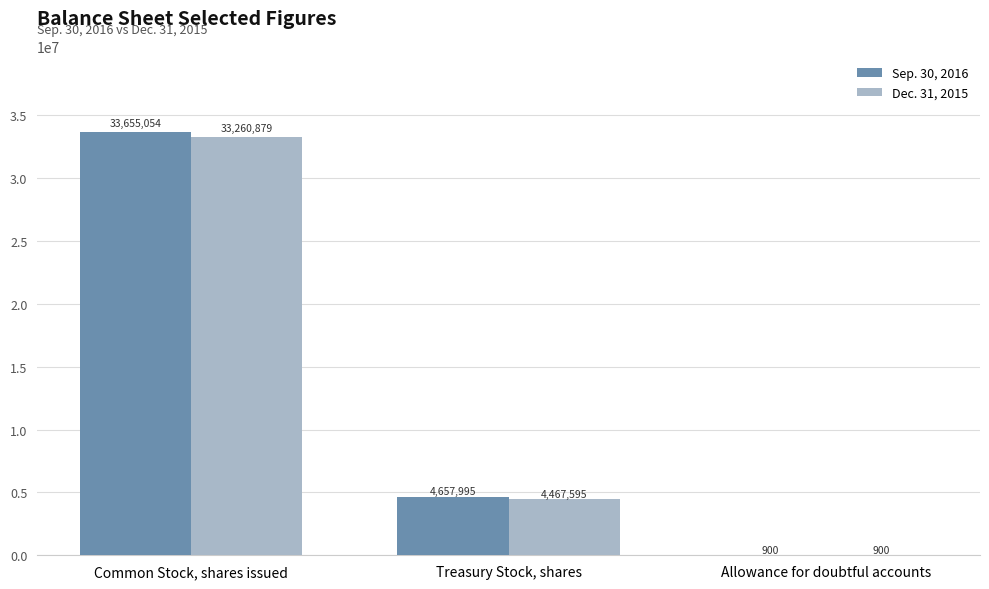

Which series changed the most between Common Stock, shares issued and Allowance for doubtful accounts?

Sep. 30, 2016